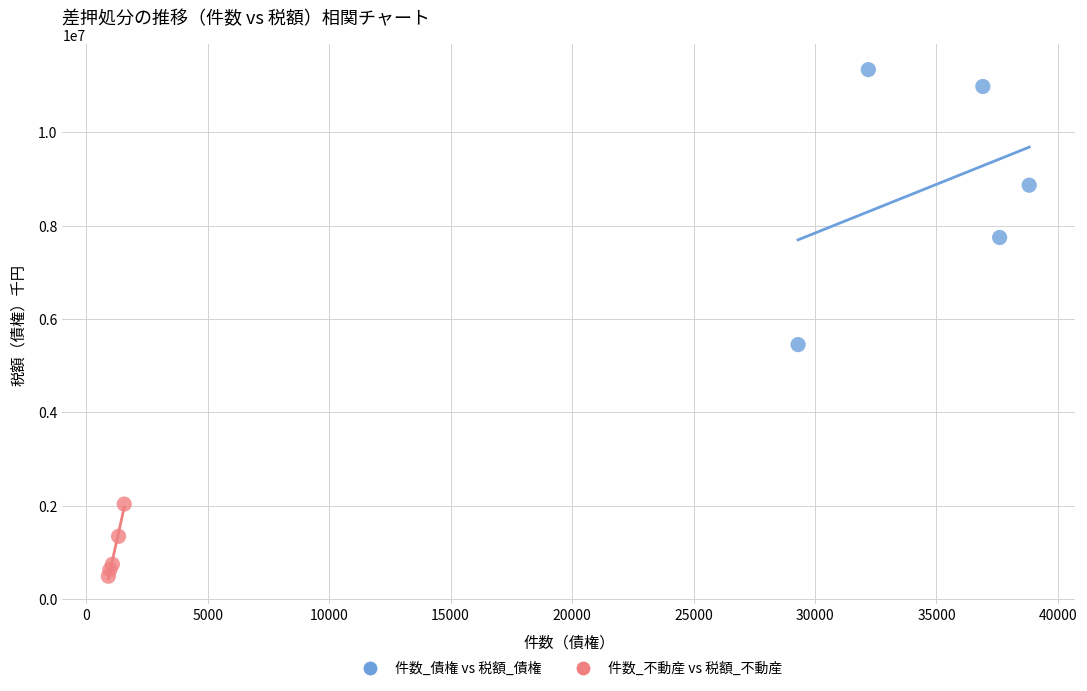

Which series has the widest spread of Y values?

件数_債権 vs 税額_債権